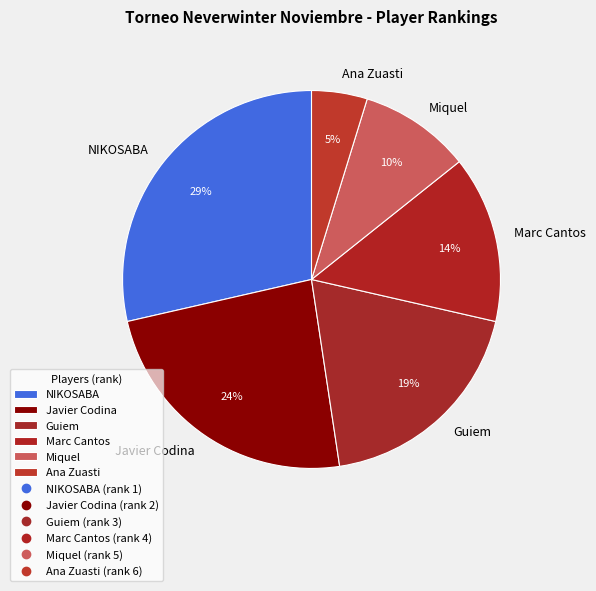

To the nearest percent, what percentage of the pie is Ana Zuasti?

5%